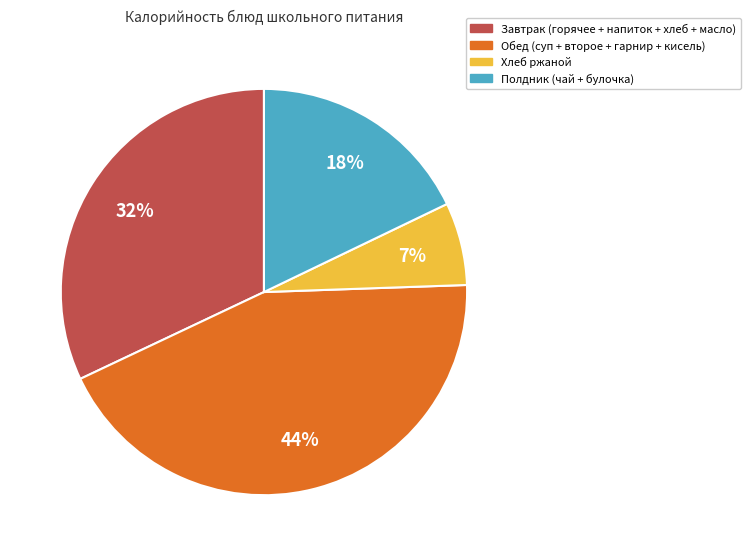

To the nearest percent, what portion does Полдник (чай + булочка) represent?

18%